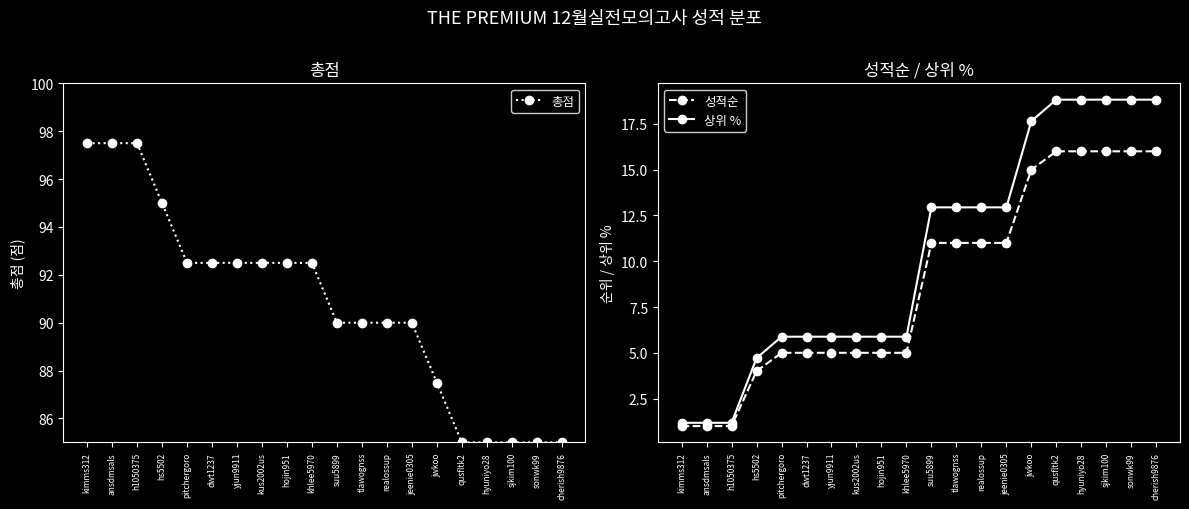

What value does the 총점 series have at jeenie0305?

90.0